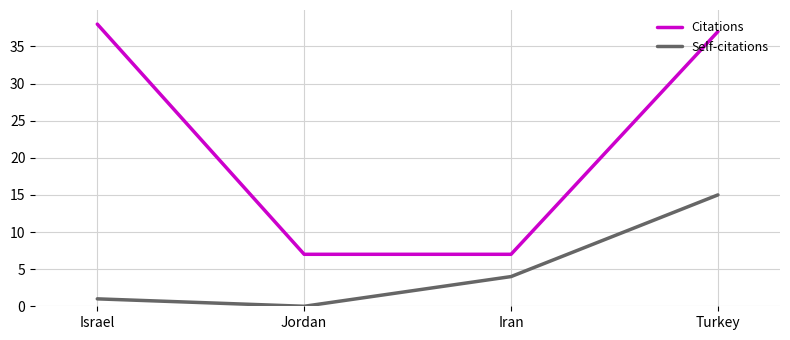

At how many categories does at least one series exceed 2?

4